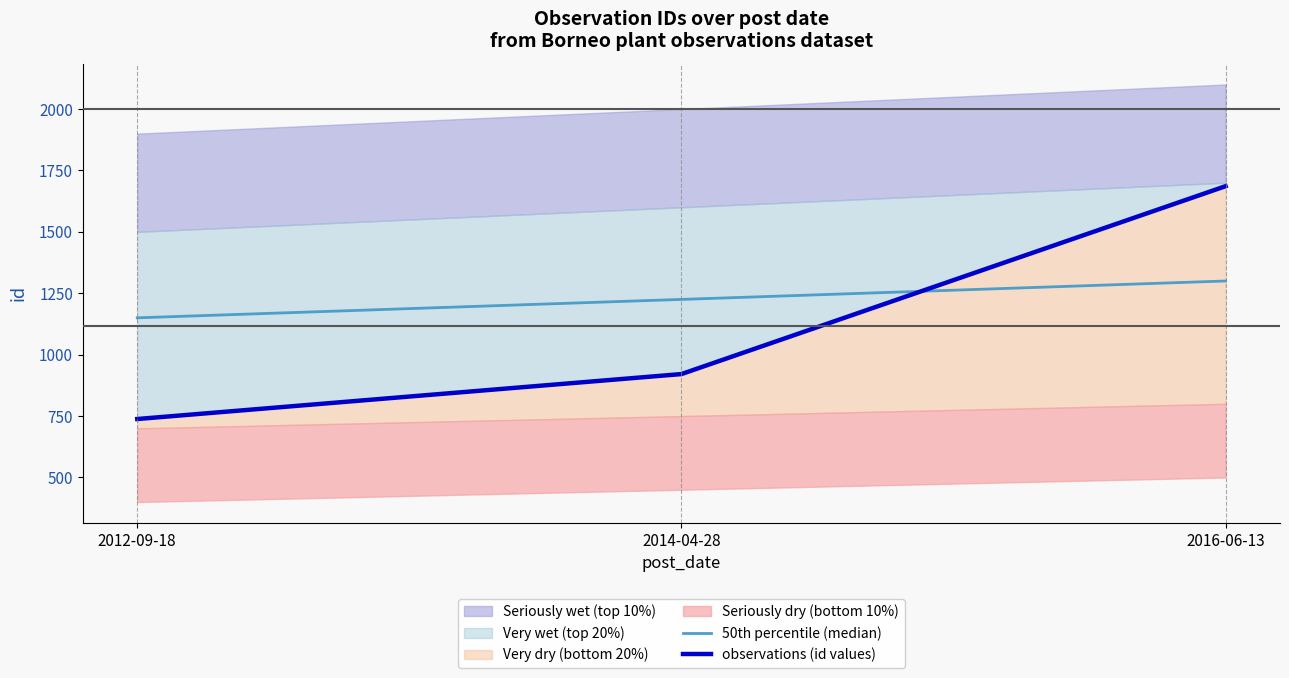

What position from the left is 2014-04-28?

2